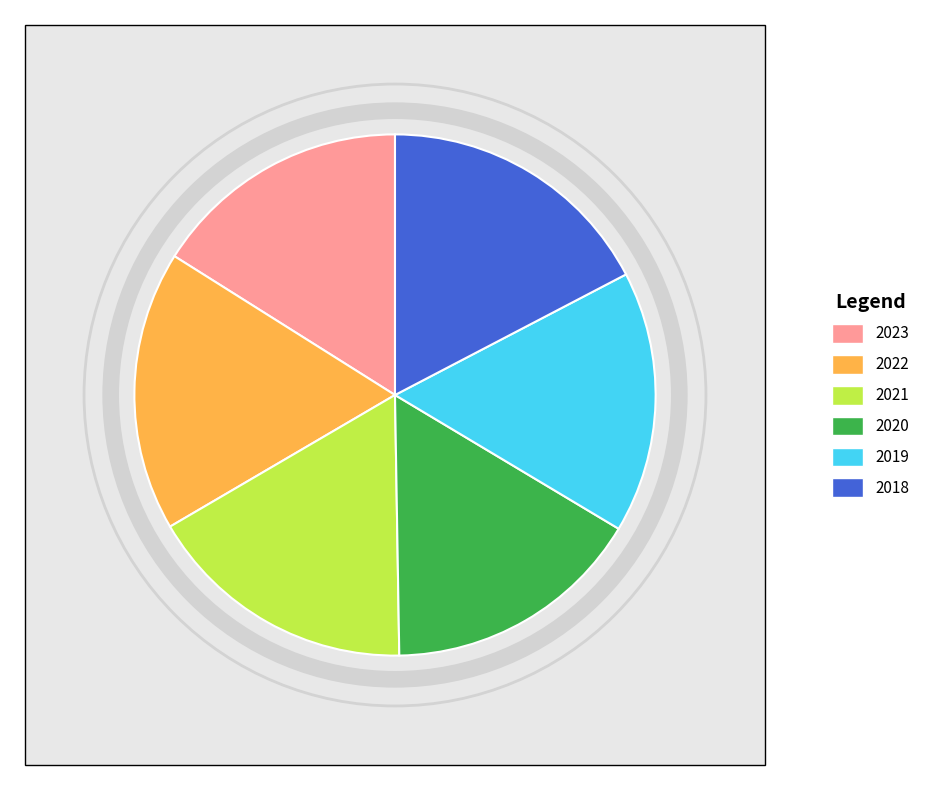

How many segments does this pie chart have?

6